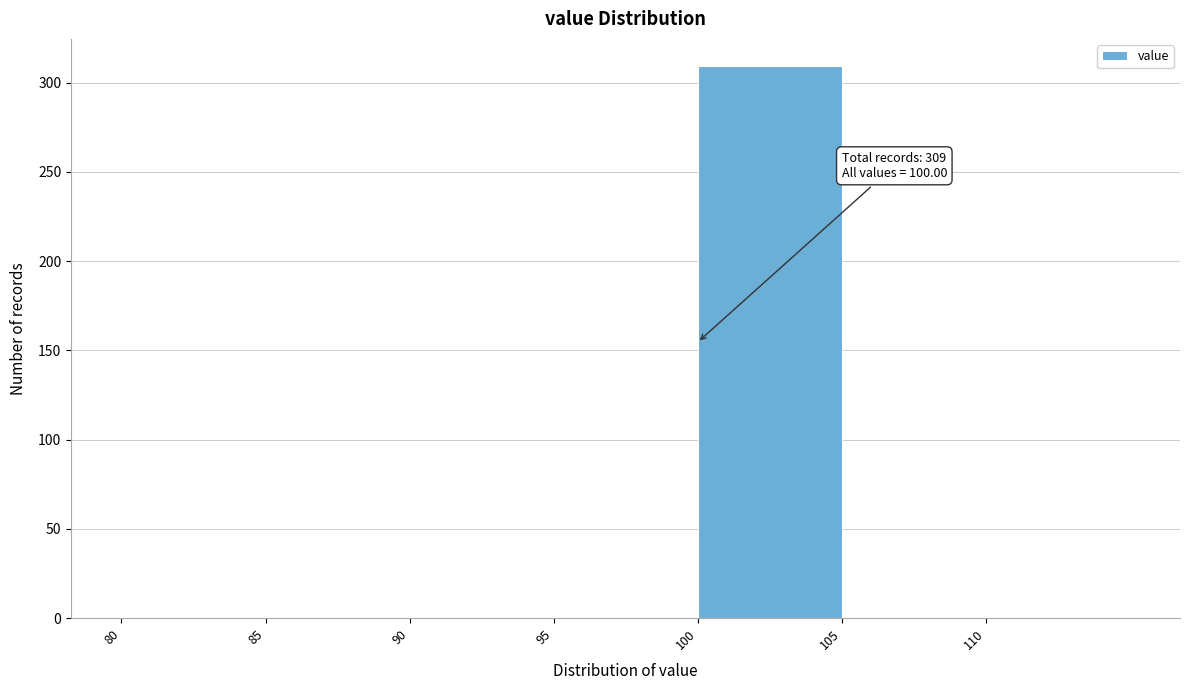

Which range on the x-axis has the tallest bar?

100 to 105